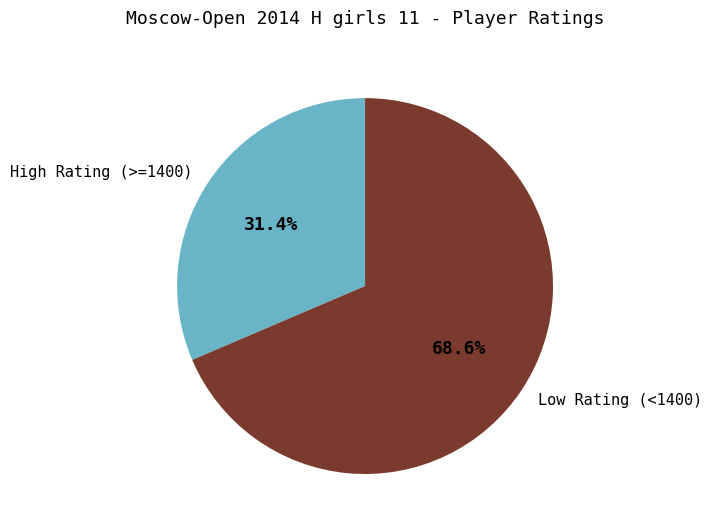

Which slice is the smallest?

High Rating (>=1400)